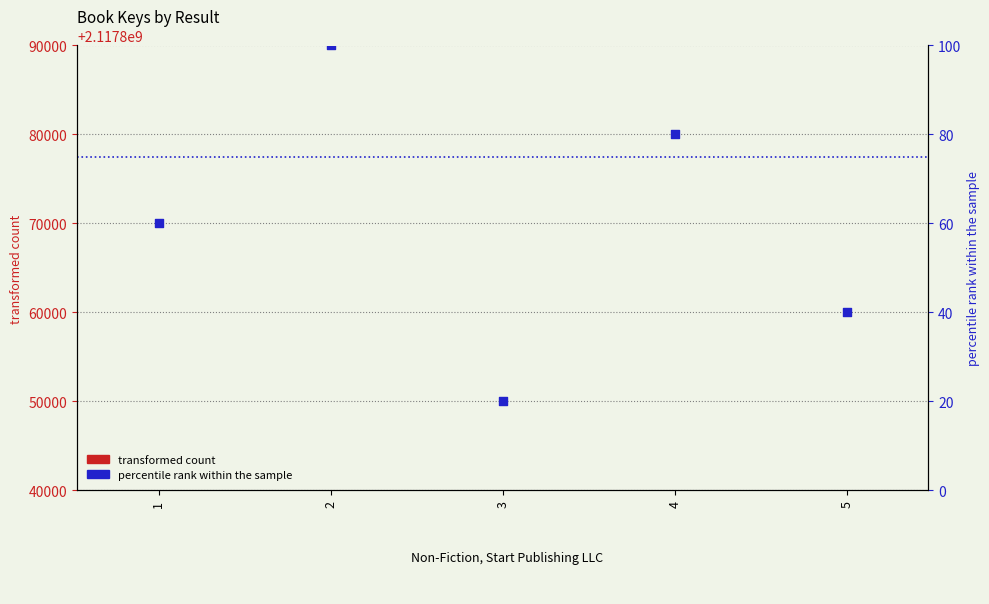

Which series has the largest total across all categories?

percentile rank within the sample